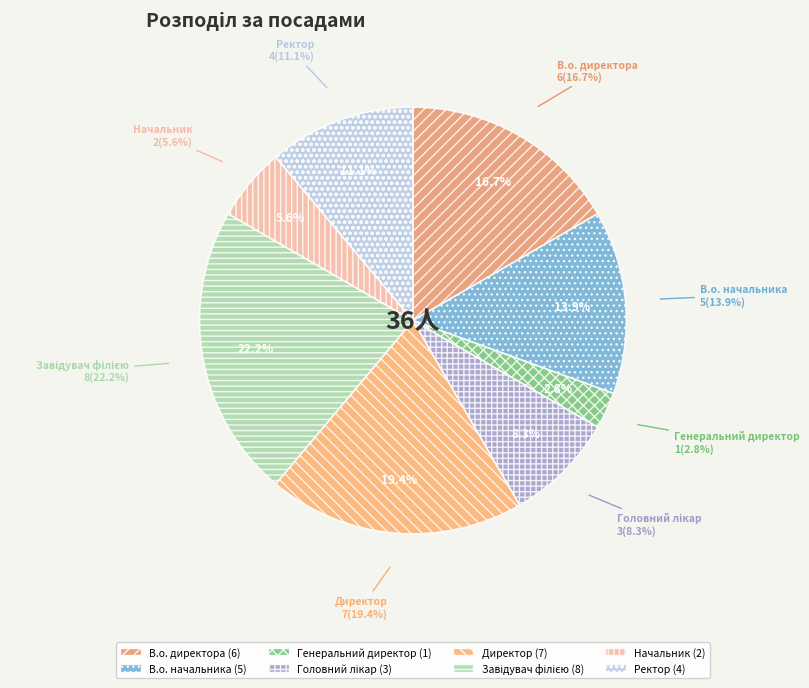

How many segments does this pie chart have?

8